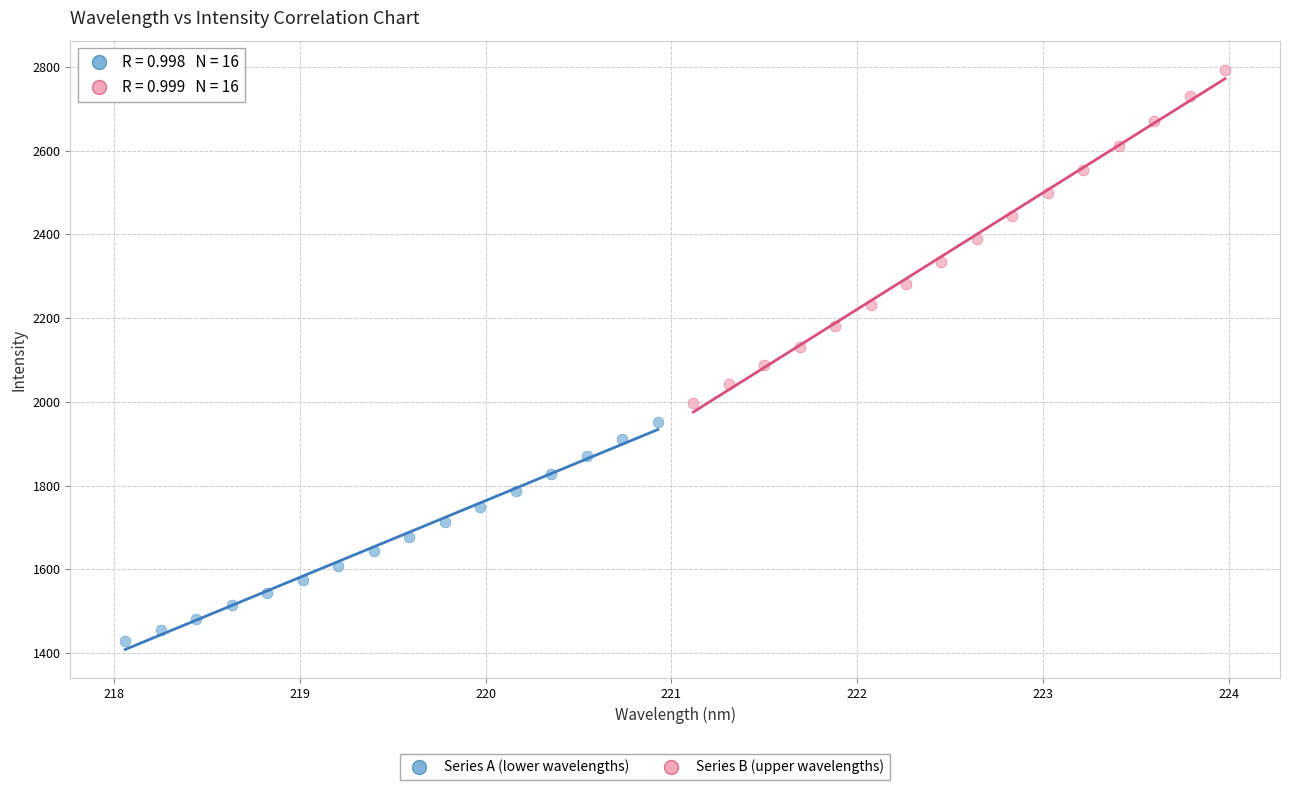

Which series contains the lowest Y value?

Series A (lower wavelengths)